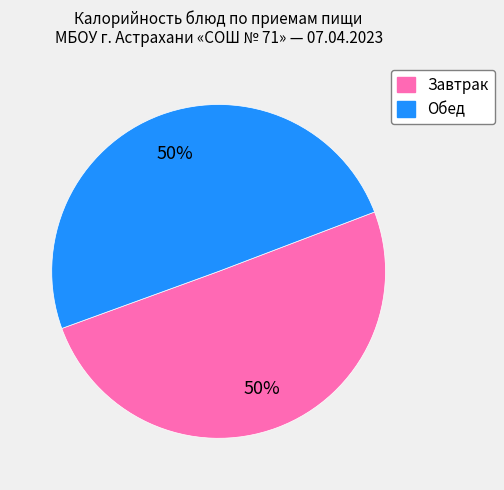

To the nearest percent, what is the average slice percentage?

50%